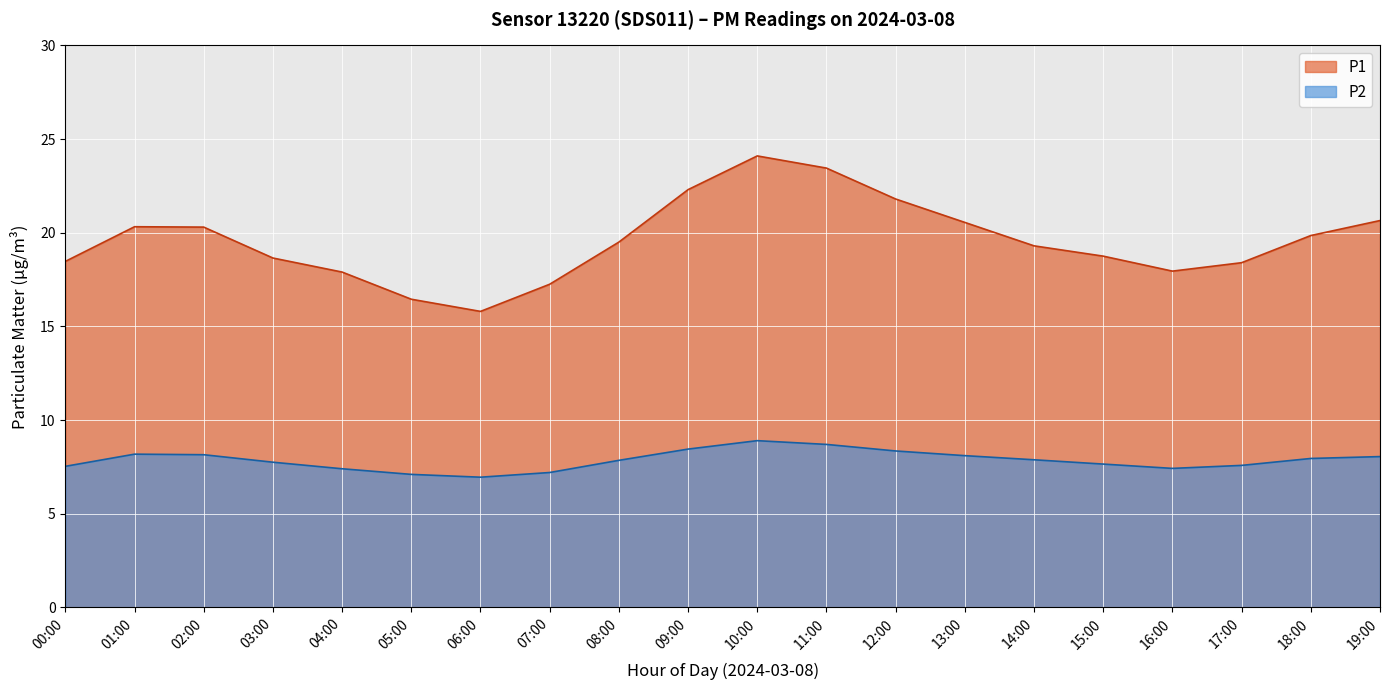

Where is the first local minimum for P2?

06:00